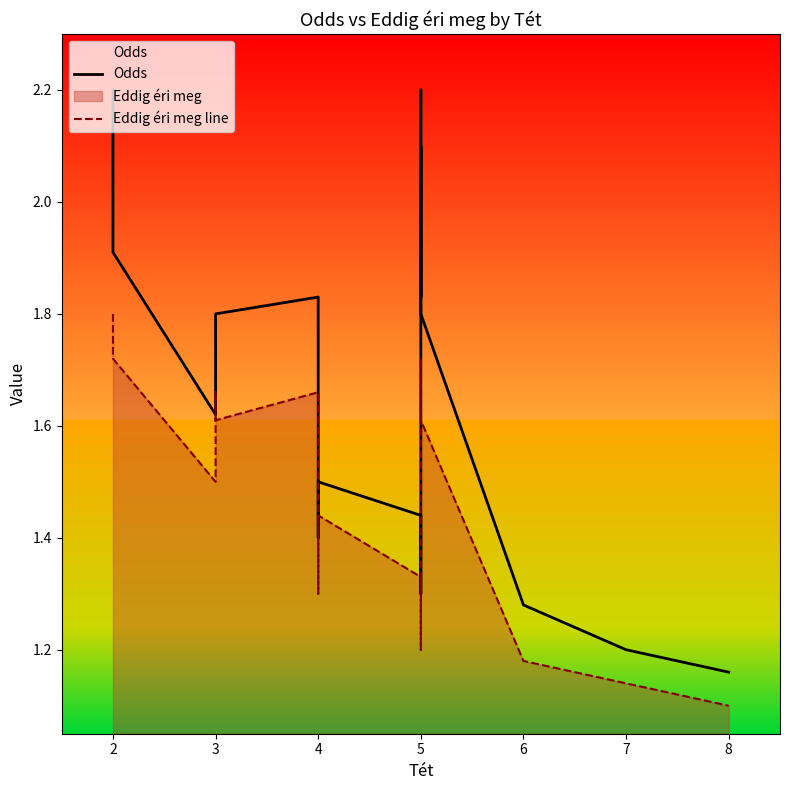

Does the chart display data point markers on the line(s)?

No